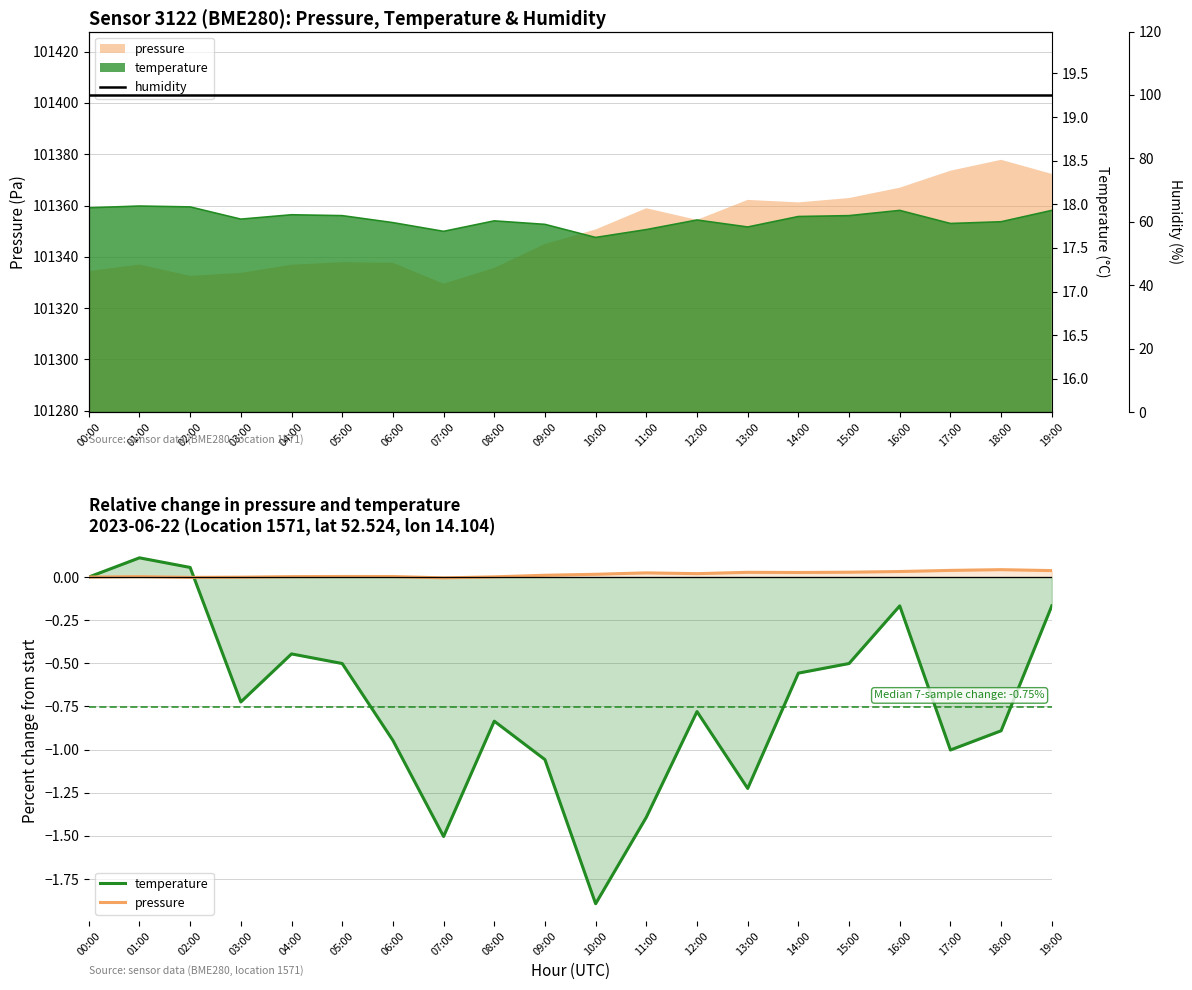

What is the difference between the highest and lowest values at 16:00?

100.2